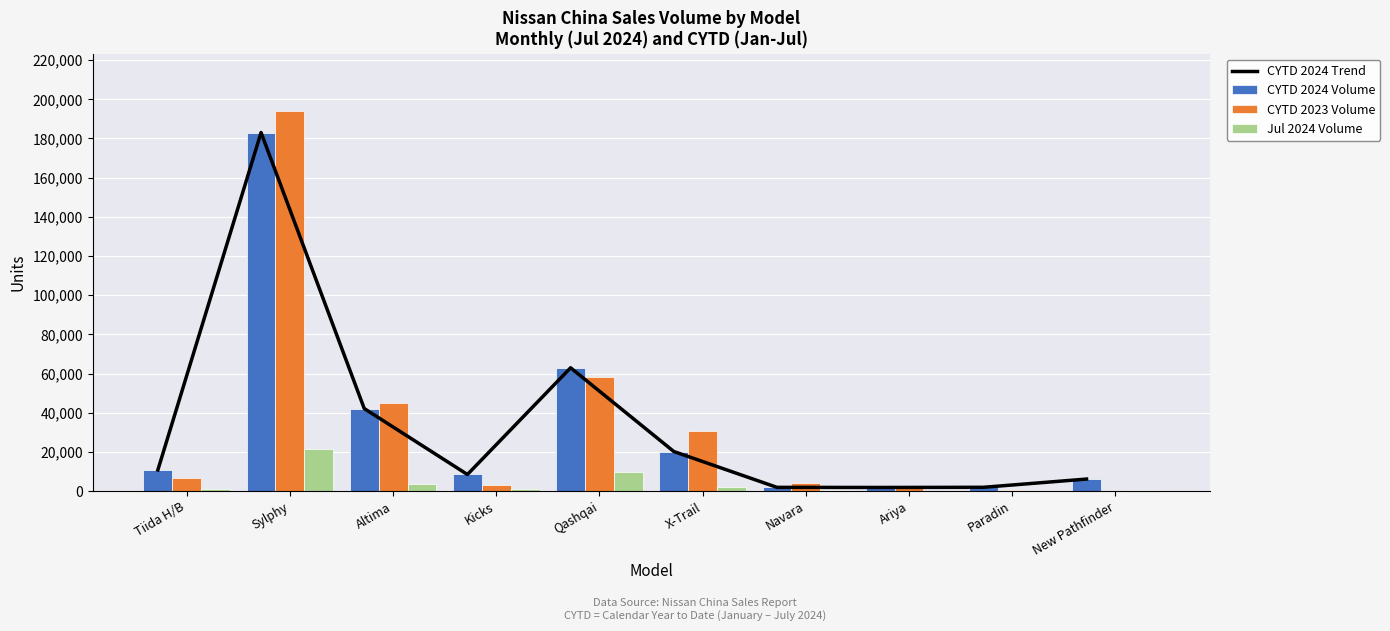

What is the maximum value for Jul 2024 Volume?

21618